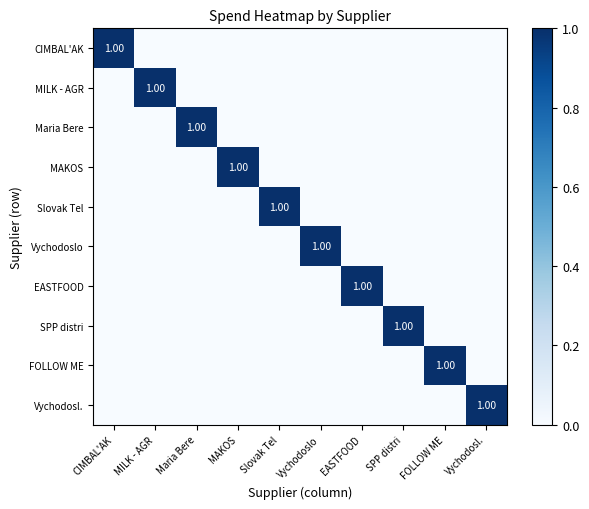

True or false: CIMBAL'AK has a value of 0 at Maria Bere.

True